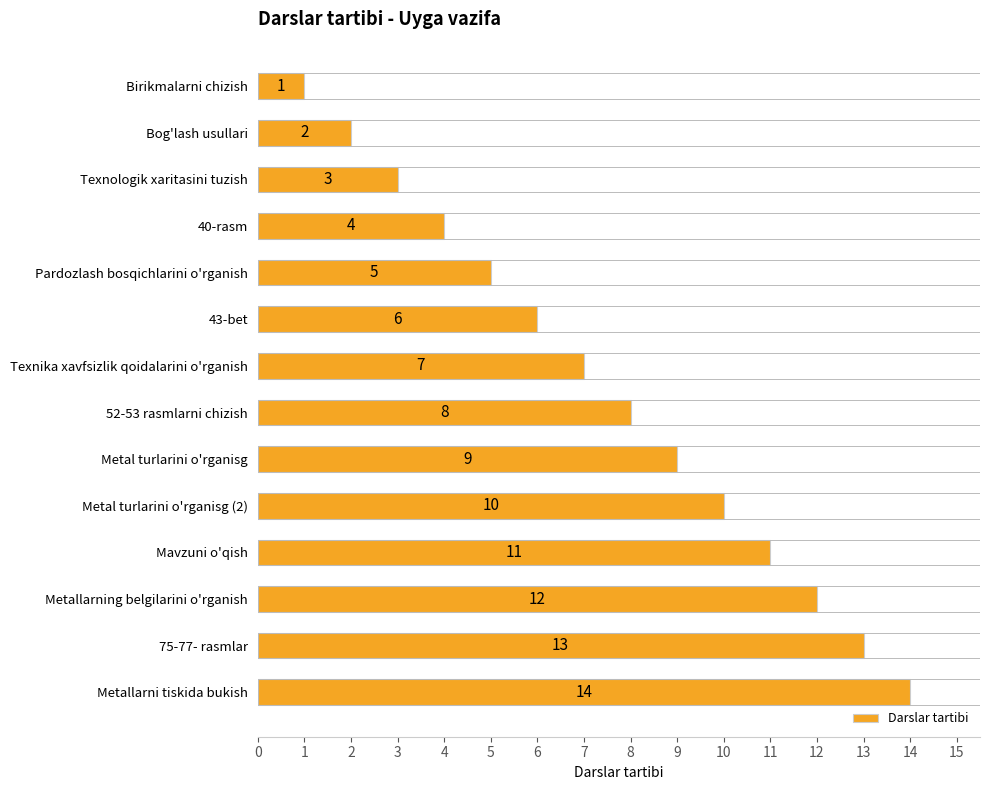

What is the sum of all values?

105